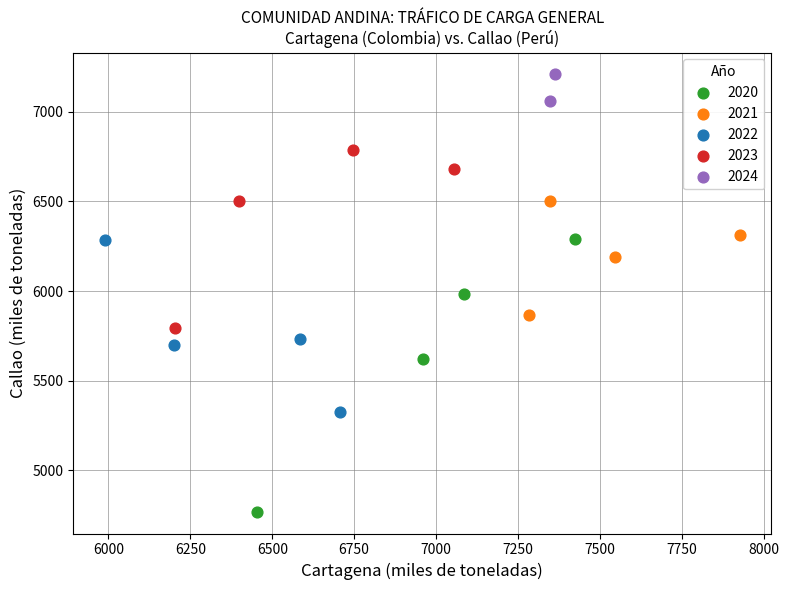

Which series contains the lowest Y value?

2020